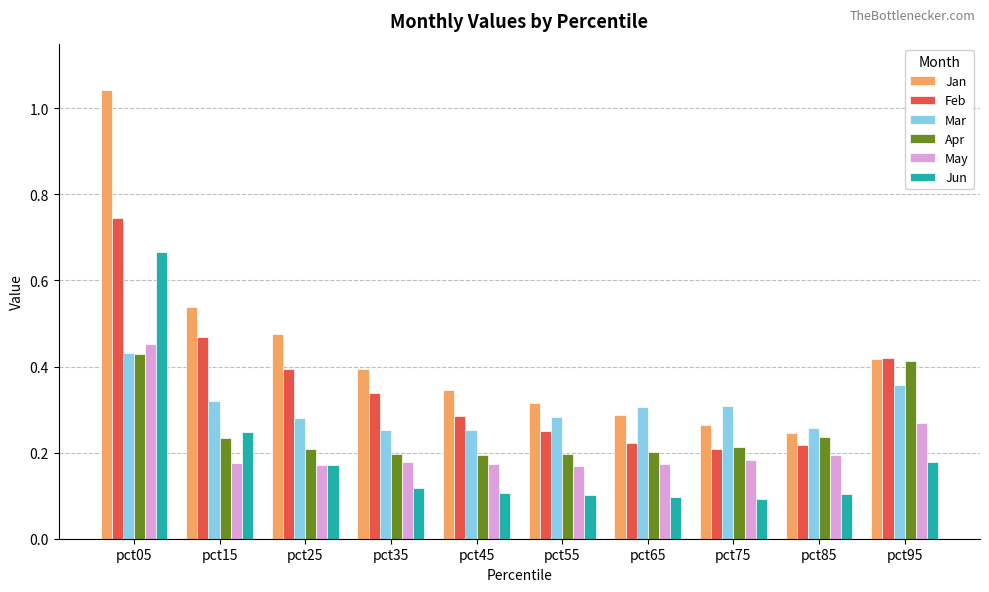

What is the sum of all Jun values?

1.9